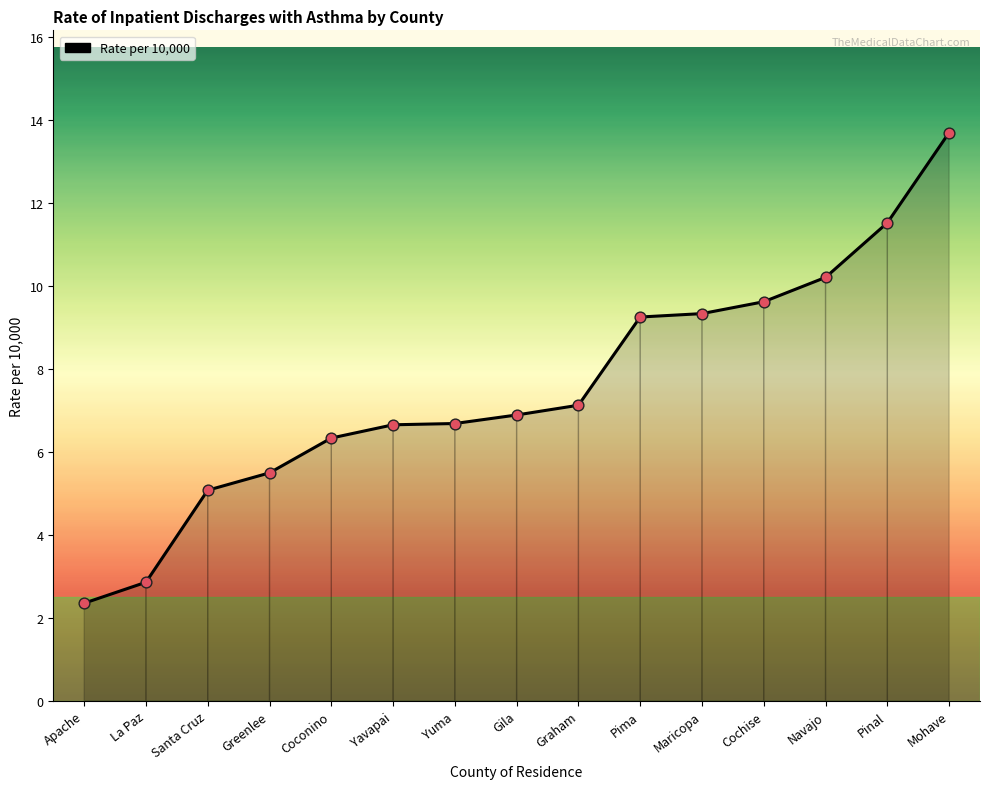

What is the change in value from Yavapai to Gila?

+0.2